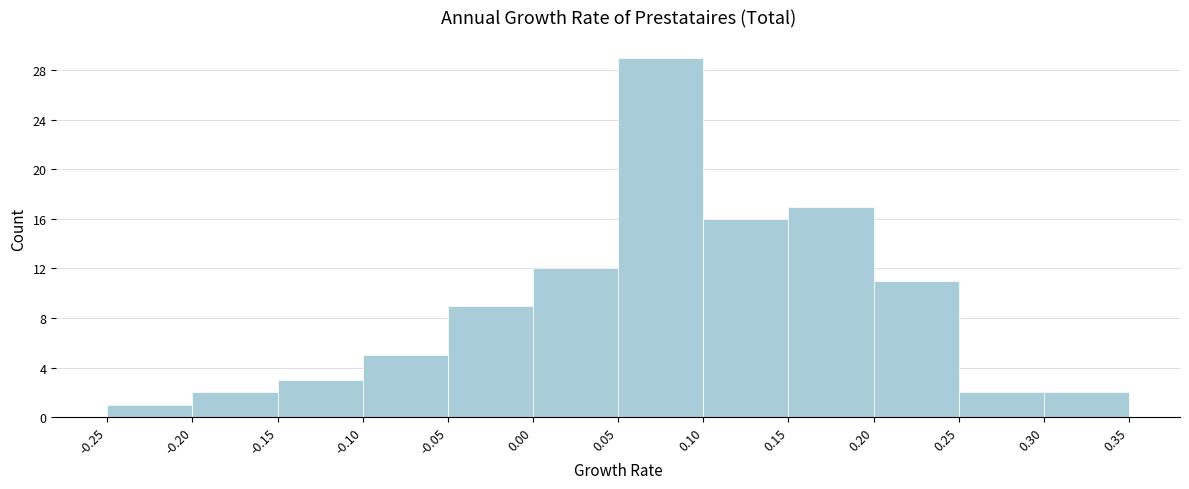

Reading left to right, list every bar in this chart as the range it spans on the x-axis followed by its height. The values are not printed on the chart, so give them approximately, as read against the axis.

-0.25 to -0.20: 1
-0.20 to -0.15: 2
-0.15 to -0.10: 3
-0.10 to -0.05: 5
-0.05 to 0.00: 9
0.00 to 0.05: 12
0.05 to 0.10: 29
0.10 to 0.15: 16
0.15 to 0.20: 17
0.20 to 0.25: 11
0.25 to 0.30: 2
0.30 to 0.35: 2